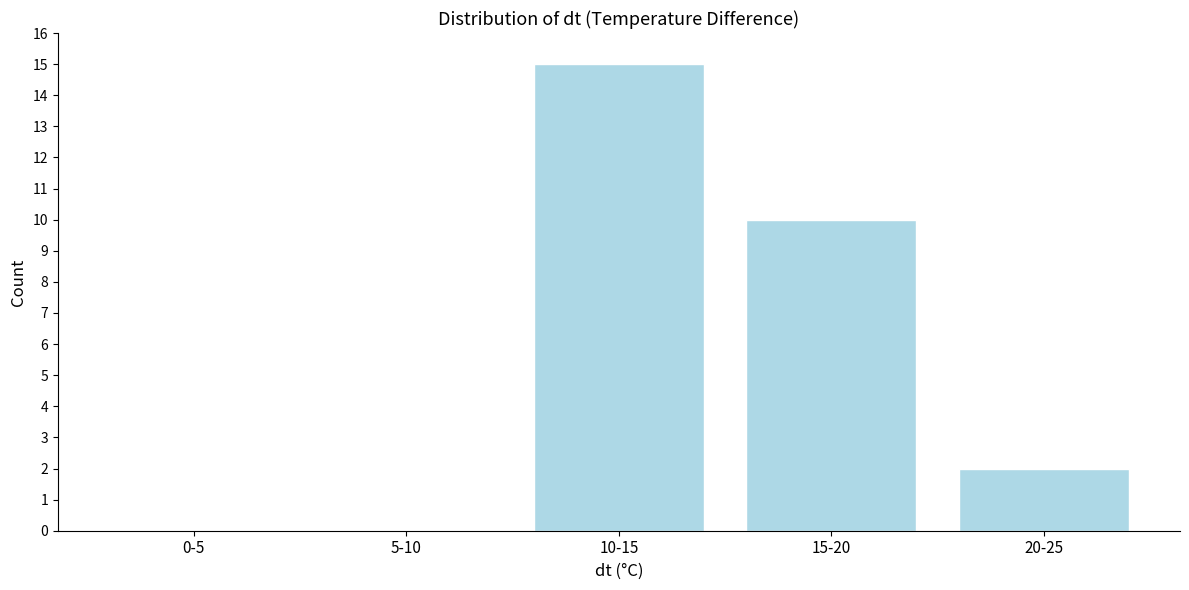

Reading left to right, extract all data points from this chart.

0-5=0	5-10=0	10-15=15	15-20=10	20-25=2